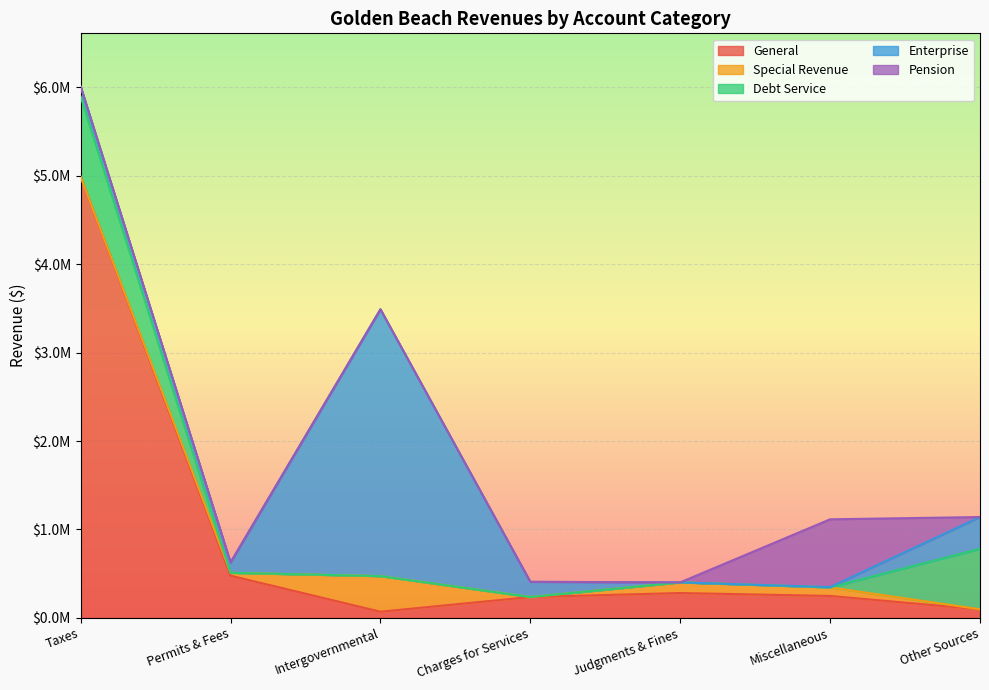

What are all the series names shown in the legend?

General, Special Revenue, Debt Service, Enterprise, Pension